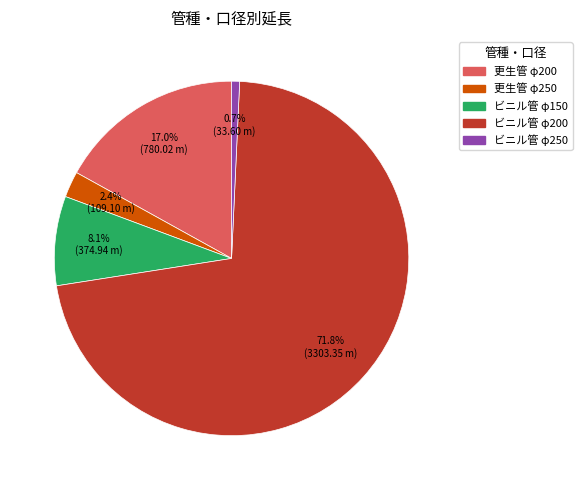

To the nearest percent, what is the difference between the ビニル管 φ250 and 更生管 φ250 slice percentages?

2%